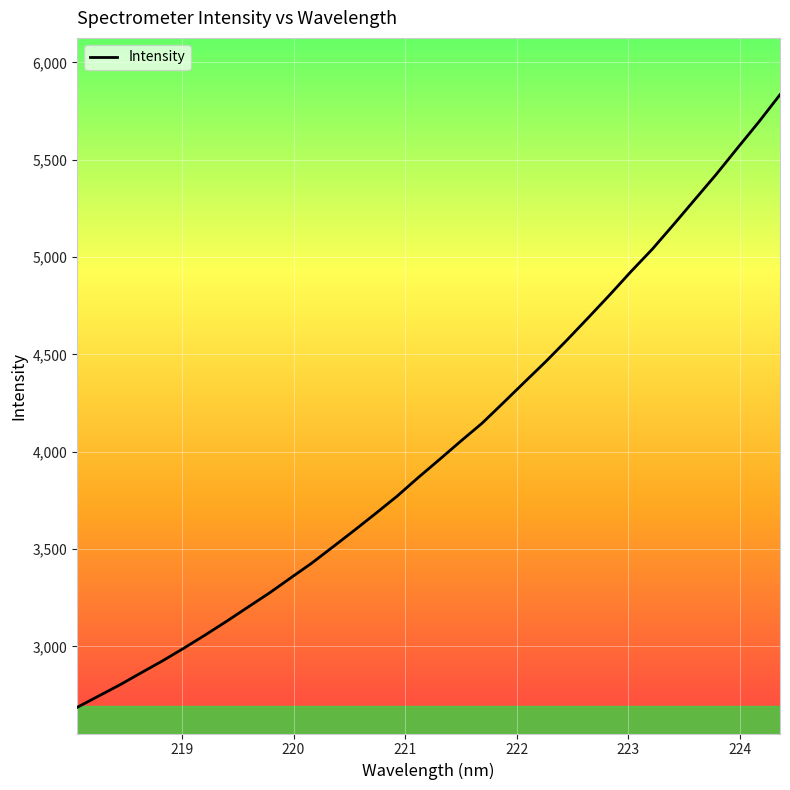

What is the difference between the maximum and minimum values?

3147.4